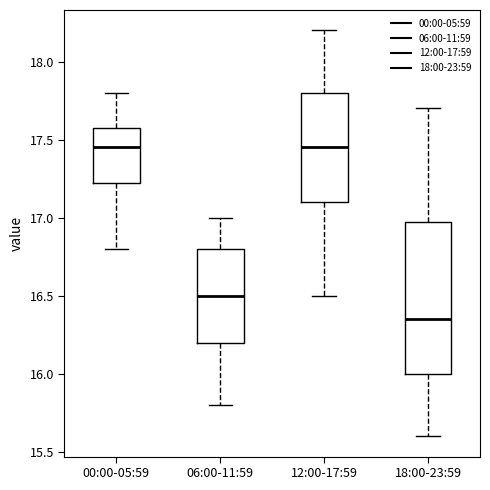

Where does the lower whisker of the box for 06:00-11:59 end on the y-axis? The values are not printed on the chart, so give them approximately, as read against the axis.

15.80